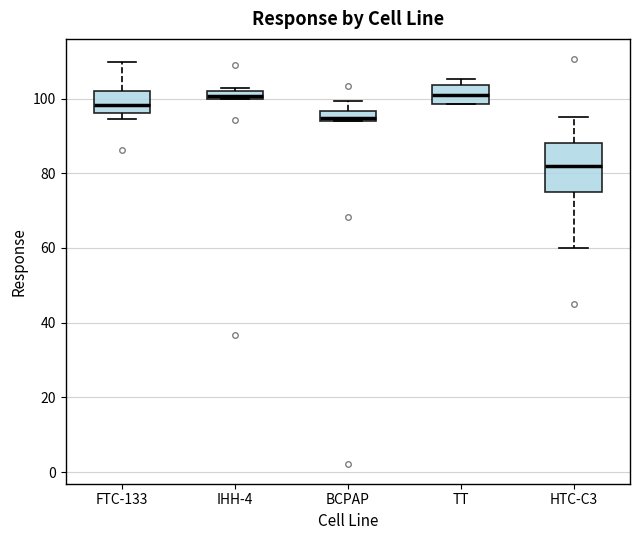

Where is the upper edge of the box for BCPAP on the y-axis? The values are not printed on the chart, so give them approximately, as read against the axis.

96